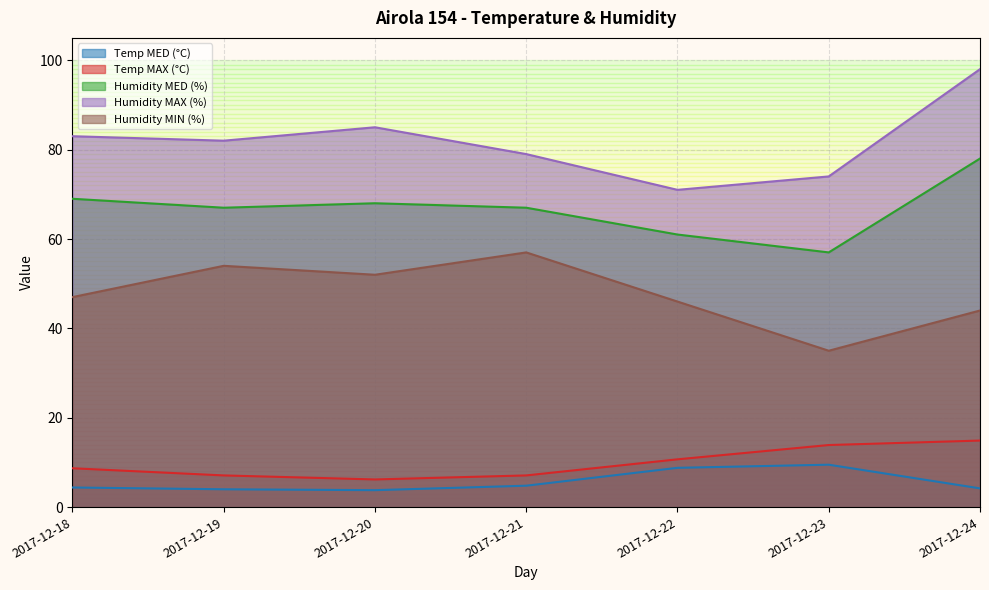

Rank the series by their maximum value, from highest to lowest.

Humidity MAX (%), Humidity MED (%), Humidity MIN (%), Temp MAX (°C), Temp MED (°C)